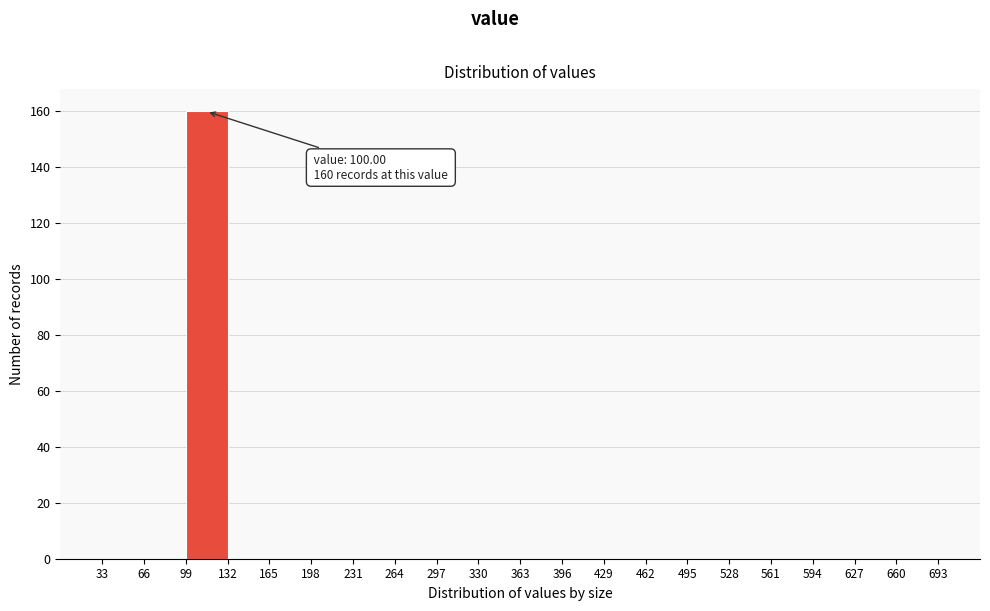

Which range on the x-axis has the tallest bar?

99 to 132